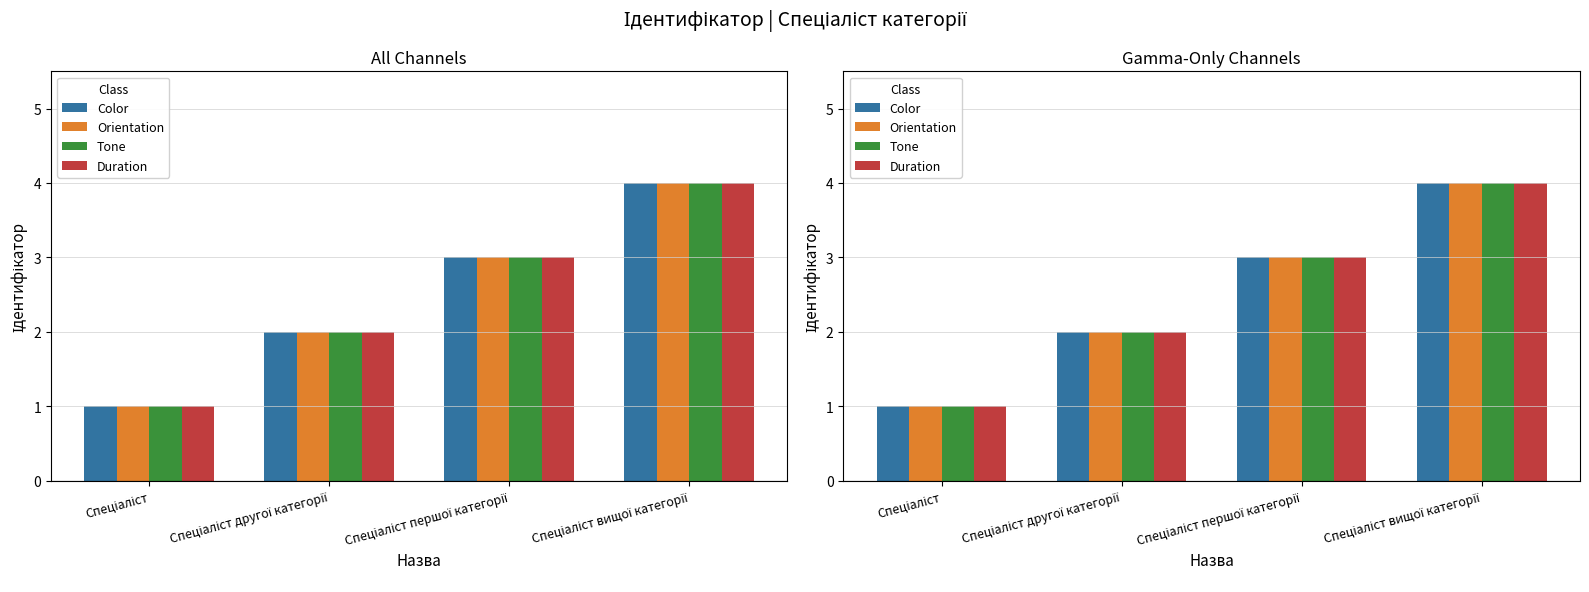

Between Спеціаліст вищої категорії and Спеціаліст другої категорії, which is larger?

Спеціаліст вищої категорії